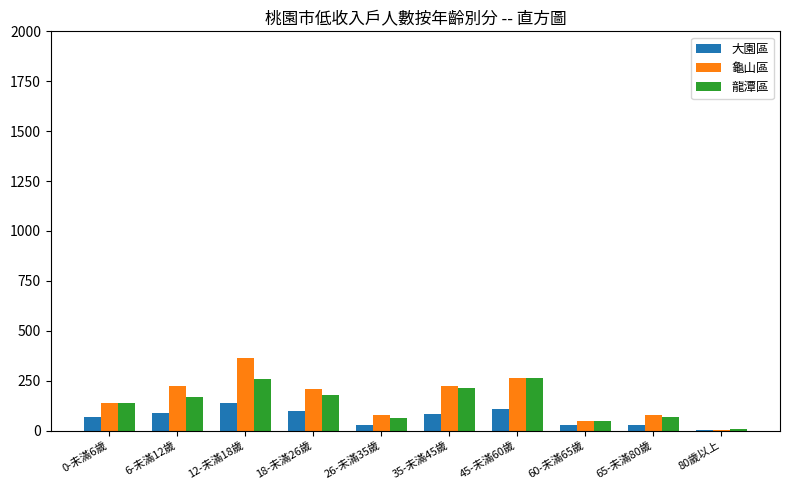

Which category has the highest value in the 龜山區 series?

12-未滿18歲